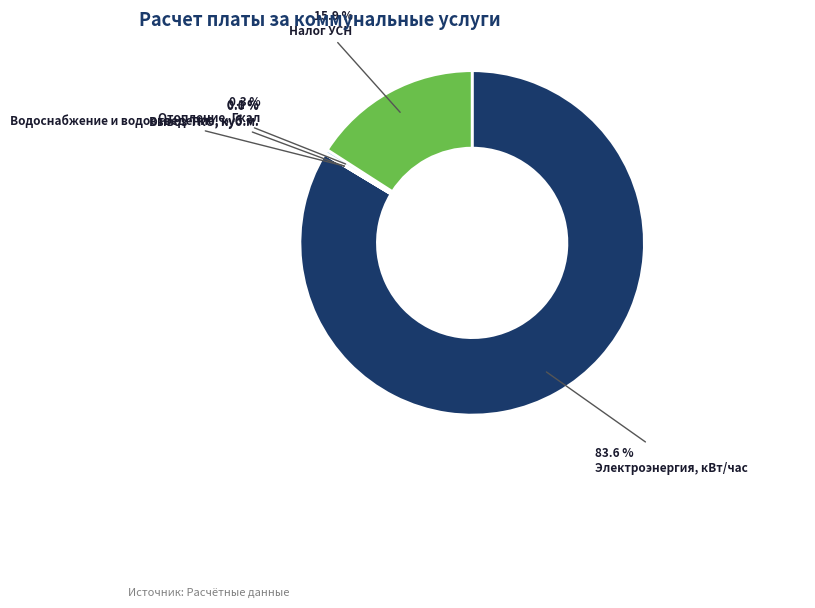

Between Электроэнергия, кВт/час and Налог УСН, which is larger?

Электроэнергия, кВт/час